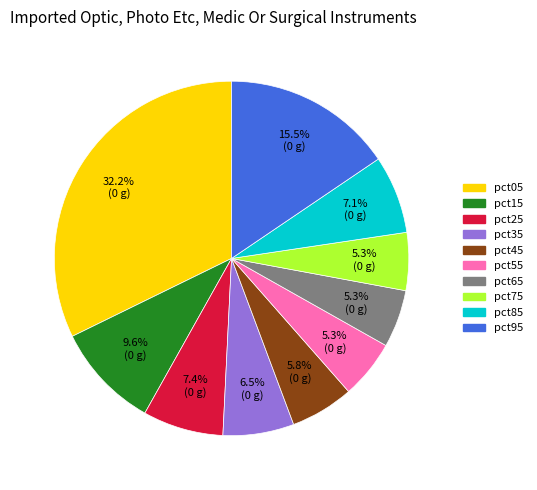

Is there a majority slice in this chart?

No